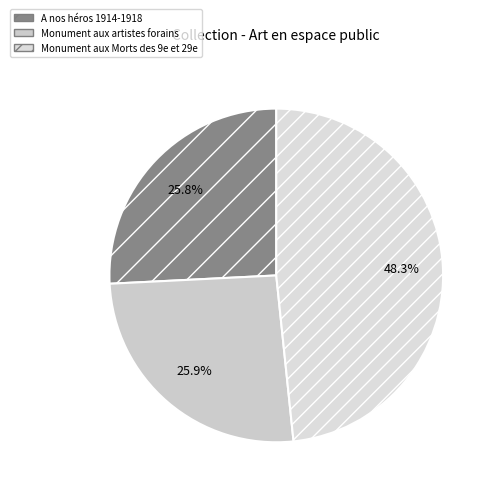

Combined, what portion of the pie is Monument aux Morts des 9e et 29e and Monument aux artistes forains?

74.2%